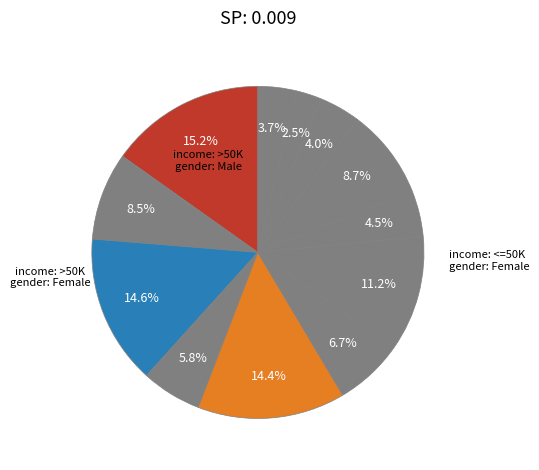

To the nearest percent, what is the average slice percentage?

8%